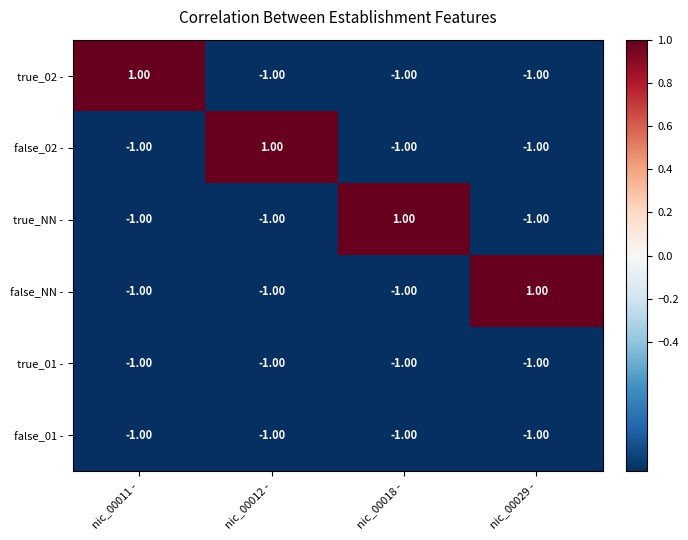

What is the total value across all series at nic_00029 -?

-4